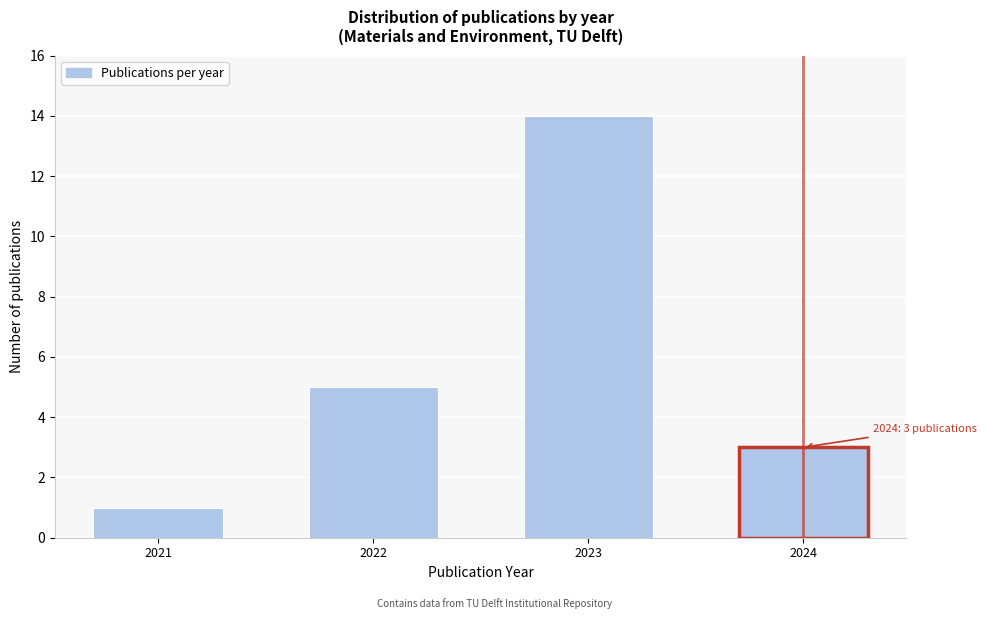

Reading left to right, transcribe all the data shown in this chart.

1	5	14	3